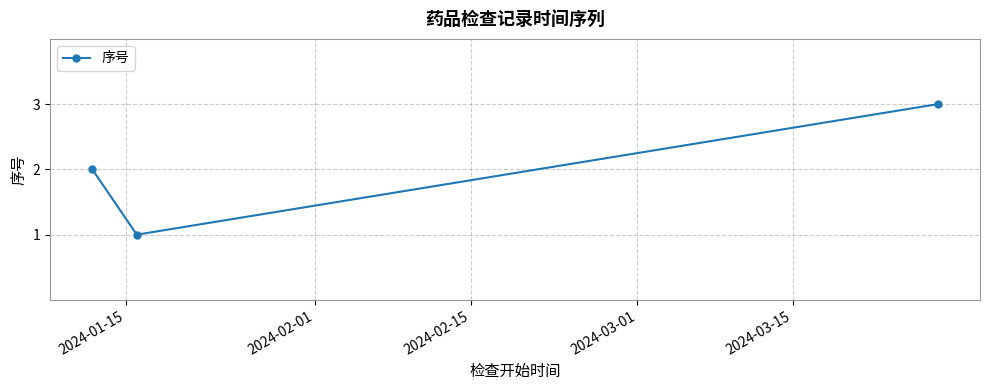

What is the greatest value displayed?

3